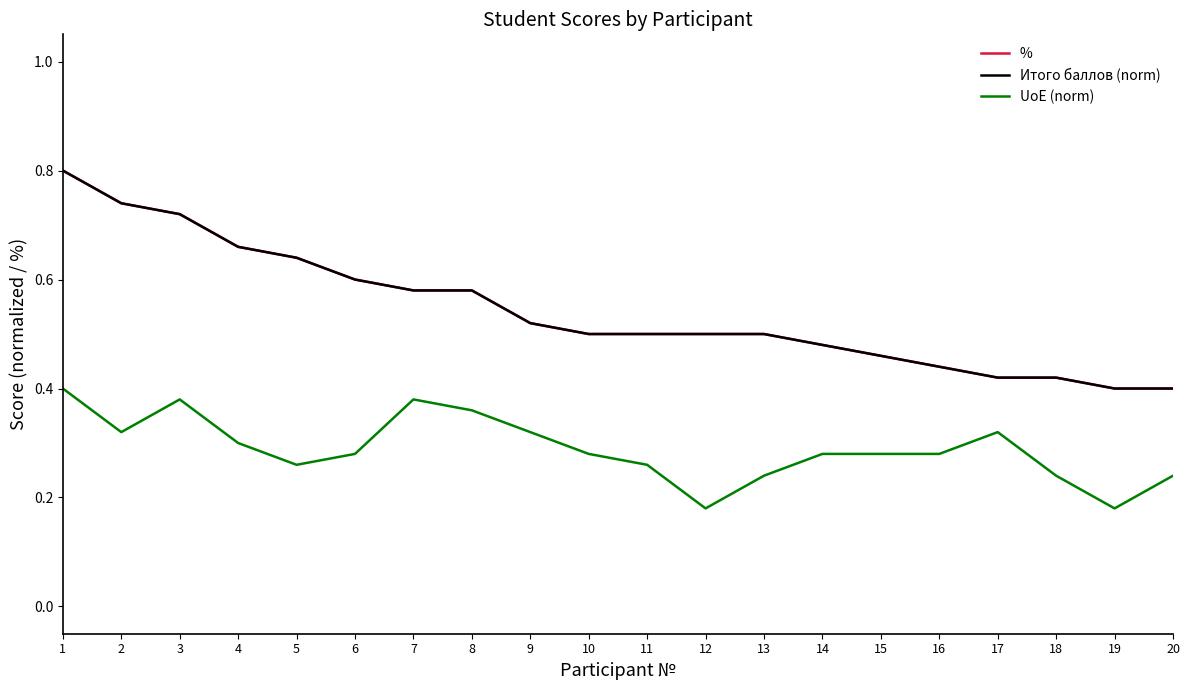

Which series has the largest total across all categories?

%